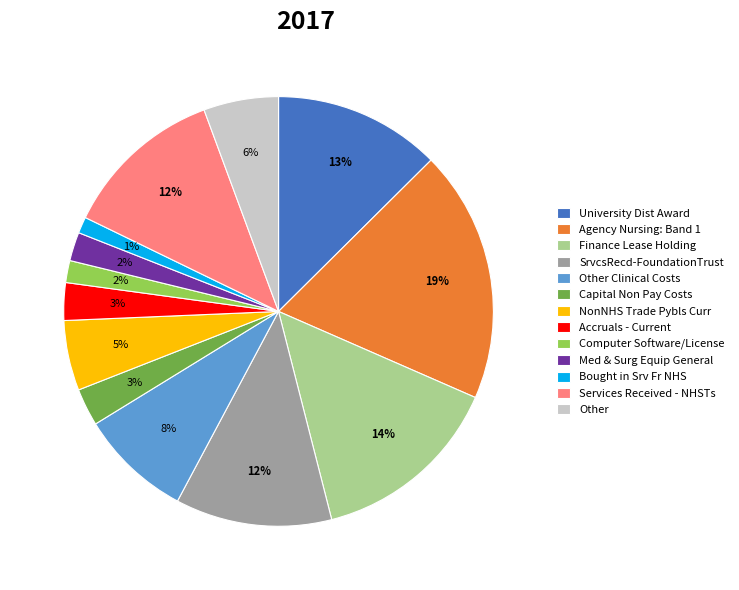

Between Capital Non Pay Costs and Other, which is larger?

Other